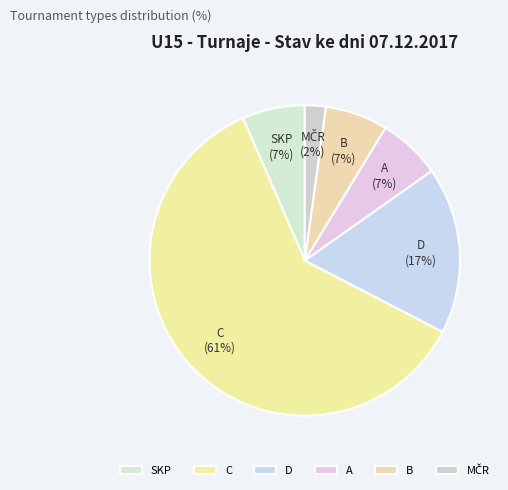

Is the sum of SKP and B greater than half?

No